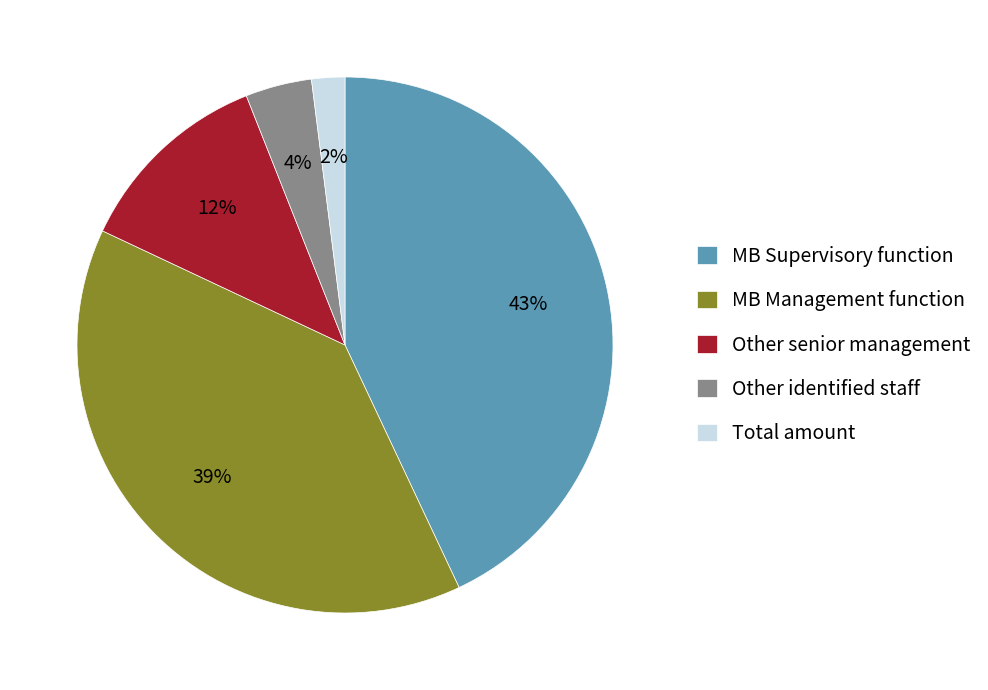

Rank the categories by value from lowest to highest.

Total amount, Other identified staff, Other senior management, MB Management function, MB Supervisory function